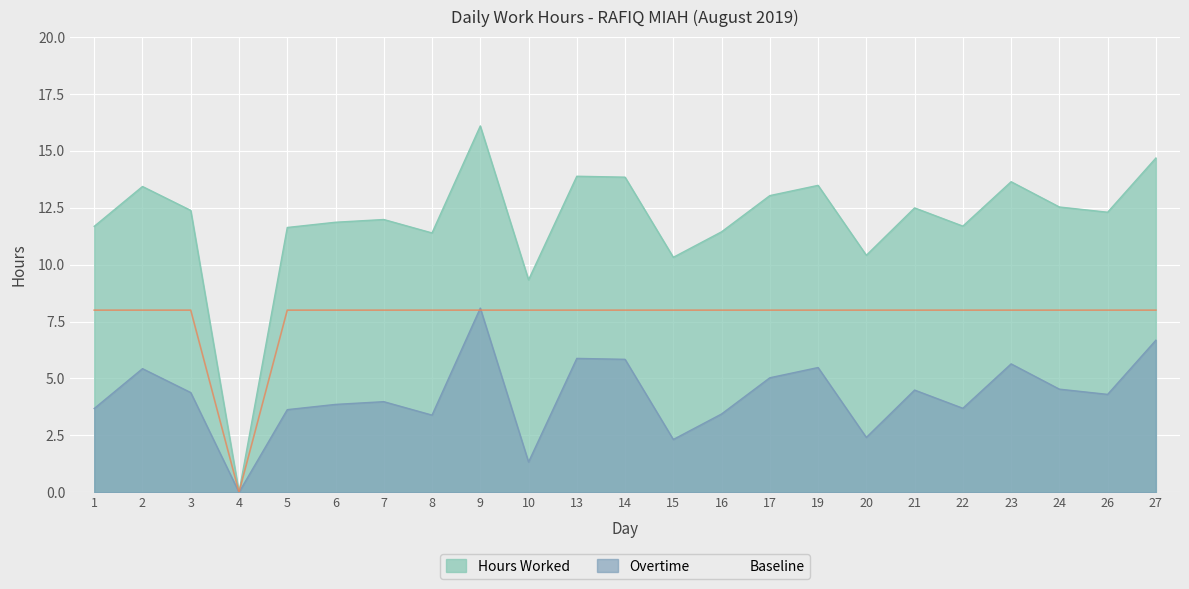

How many lines are shown in the chart?

3